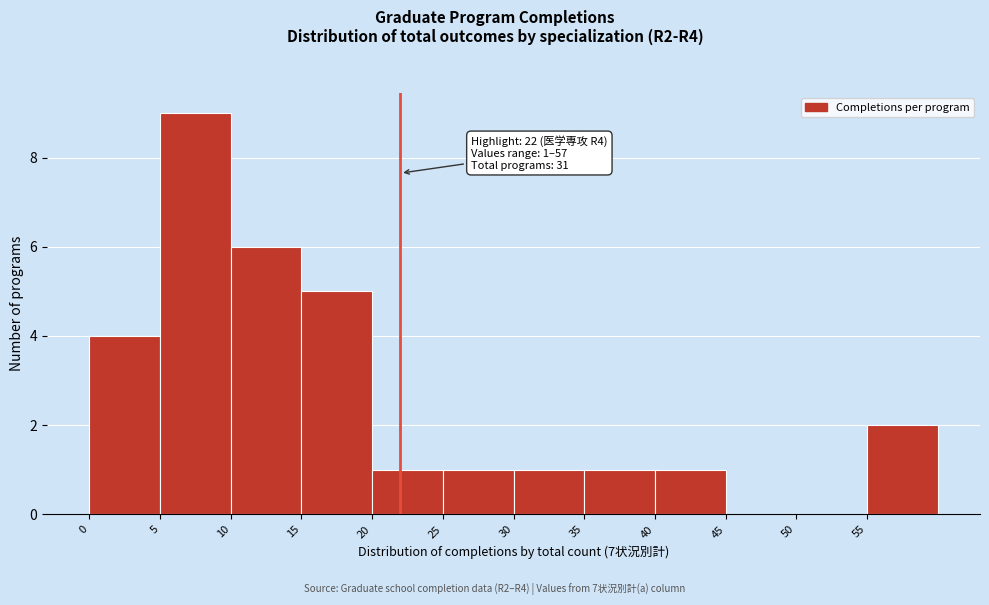

Over which range of the x-axis is the bar tallest?

5 to 10